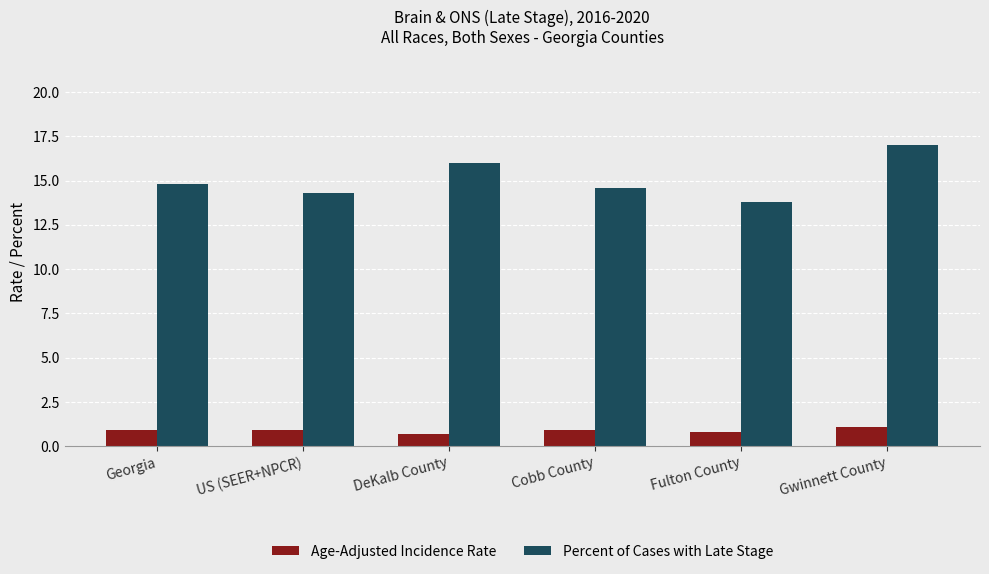

Read the Age-Adjusted Incidence Rate value at Cobb County.

0.9